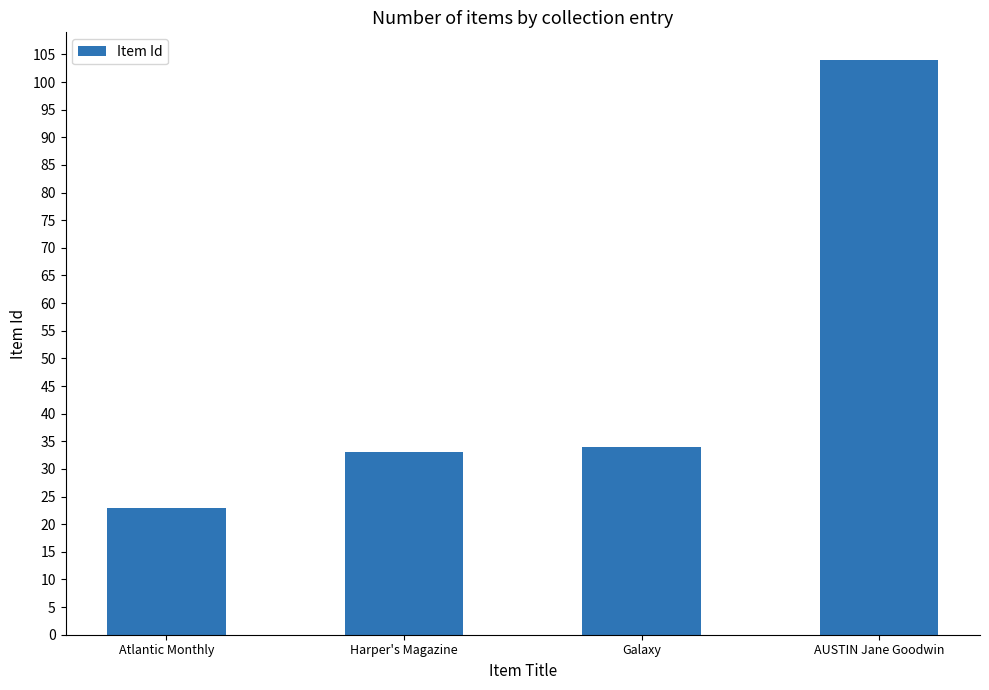

Are the bars horizontal?

No